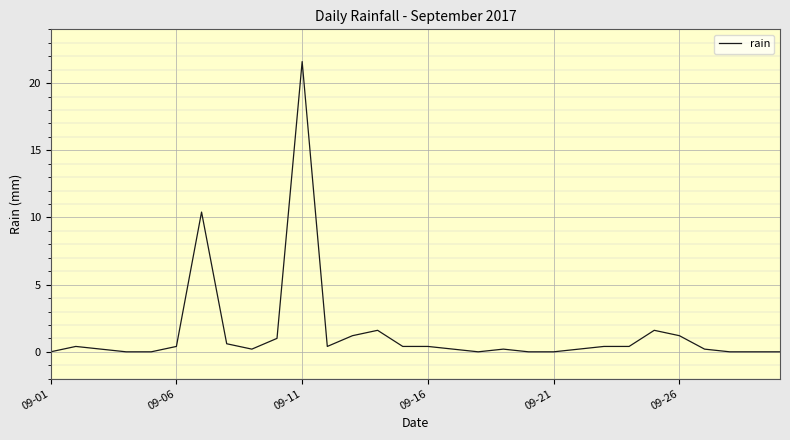

What is the difference between the maximum and minimum values?

21.6